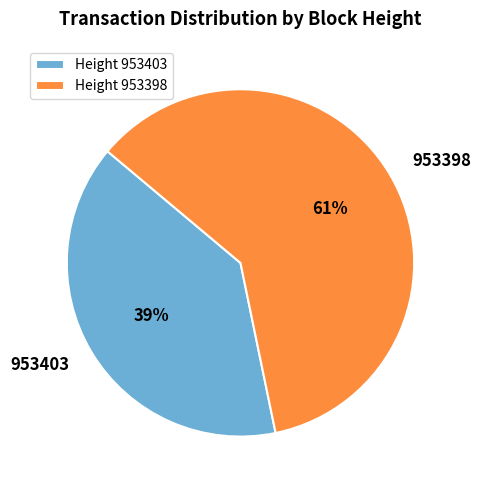

Which slice is the smallest?

Height 953403